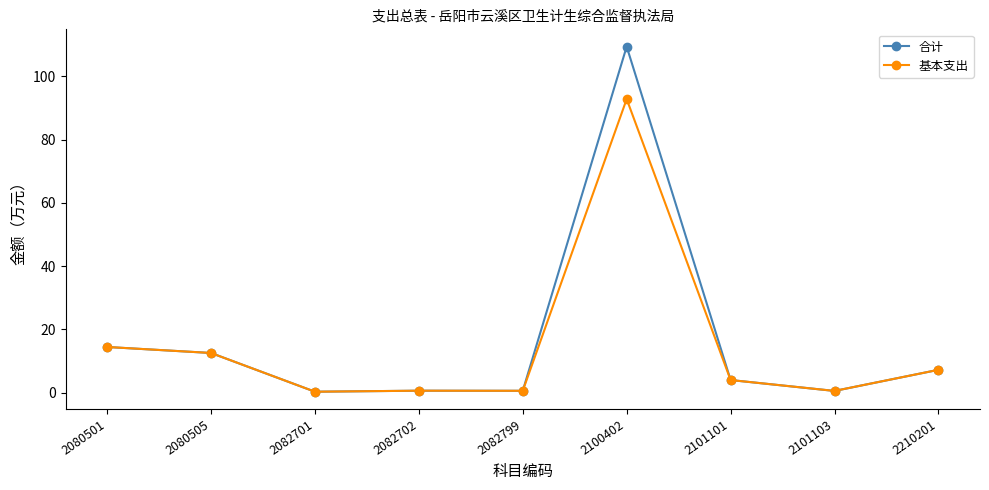

At which category is the sum across all series the highest?

2100402